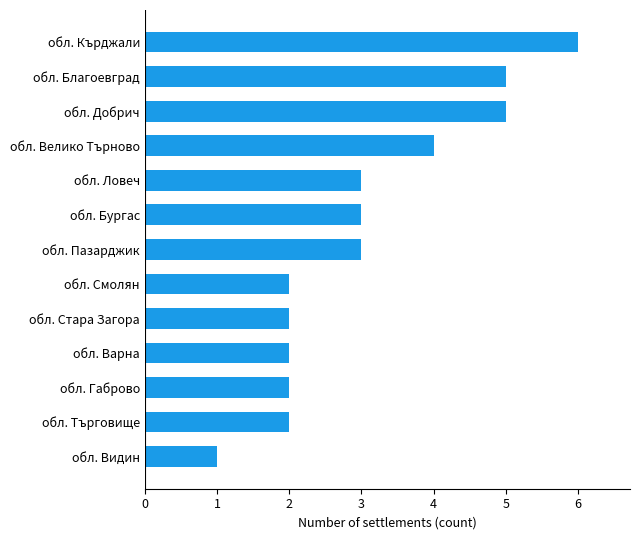

Reading bottom to top, list all the values displayed in this chart.

обл. Видин=1	обл. Търговище=2	обл. Габрово=2	обл. Варна=2	обл. Стара Загора=2	обл. Смолян=2	обл. Пазарджик=3	обл. Бургас=3	обл. Ловеч=3	обл. Велико Търново=4	обл. Добрич=5	обл. Благоевград=5	обл. Кърджали=6